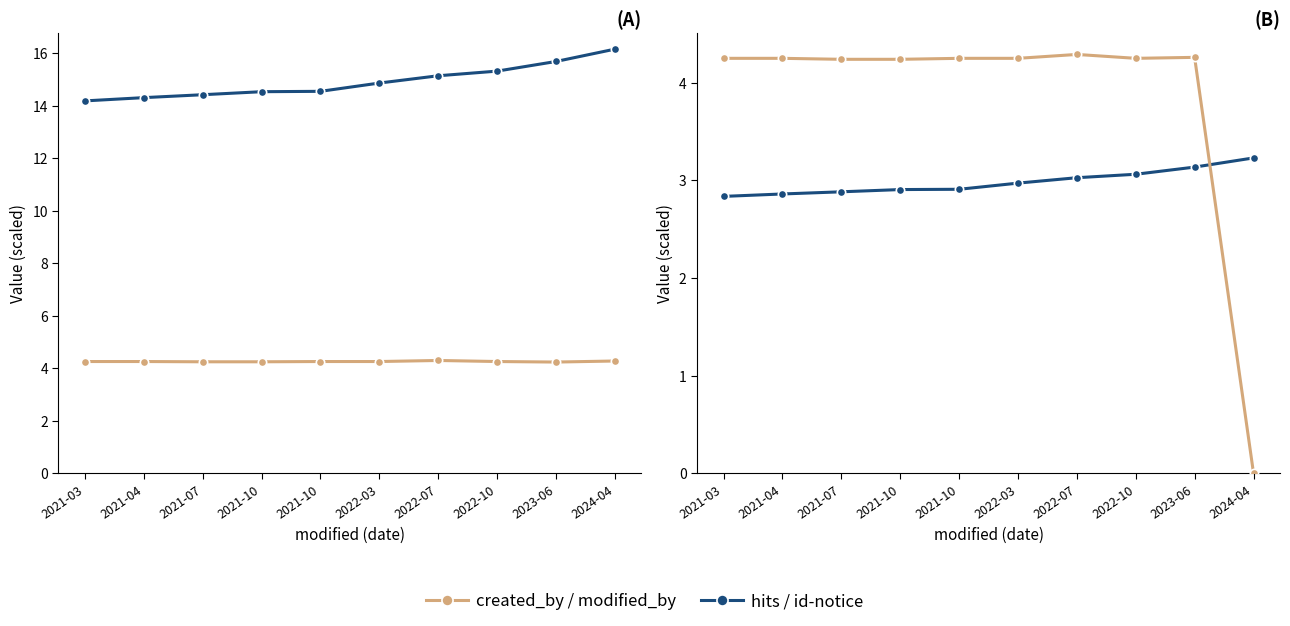

Rank the series at 2021-04 from highest to lowest value.

hits (×1000), created_by (÷100), modified_by (÷100), id-notice (÷5000)